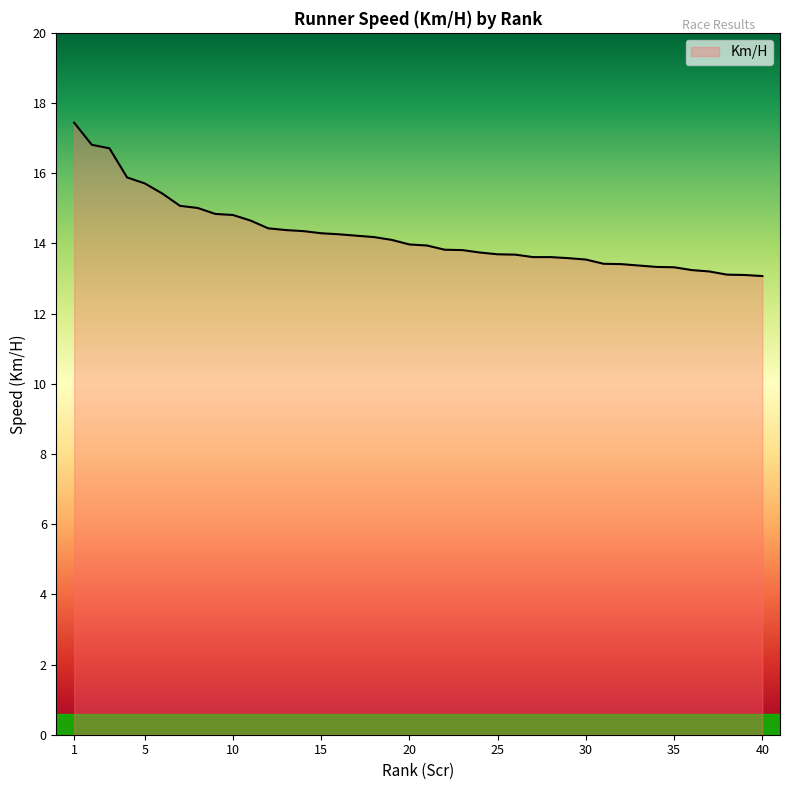

Count the number of data series in this chart.

1